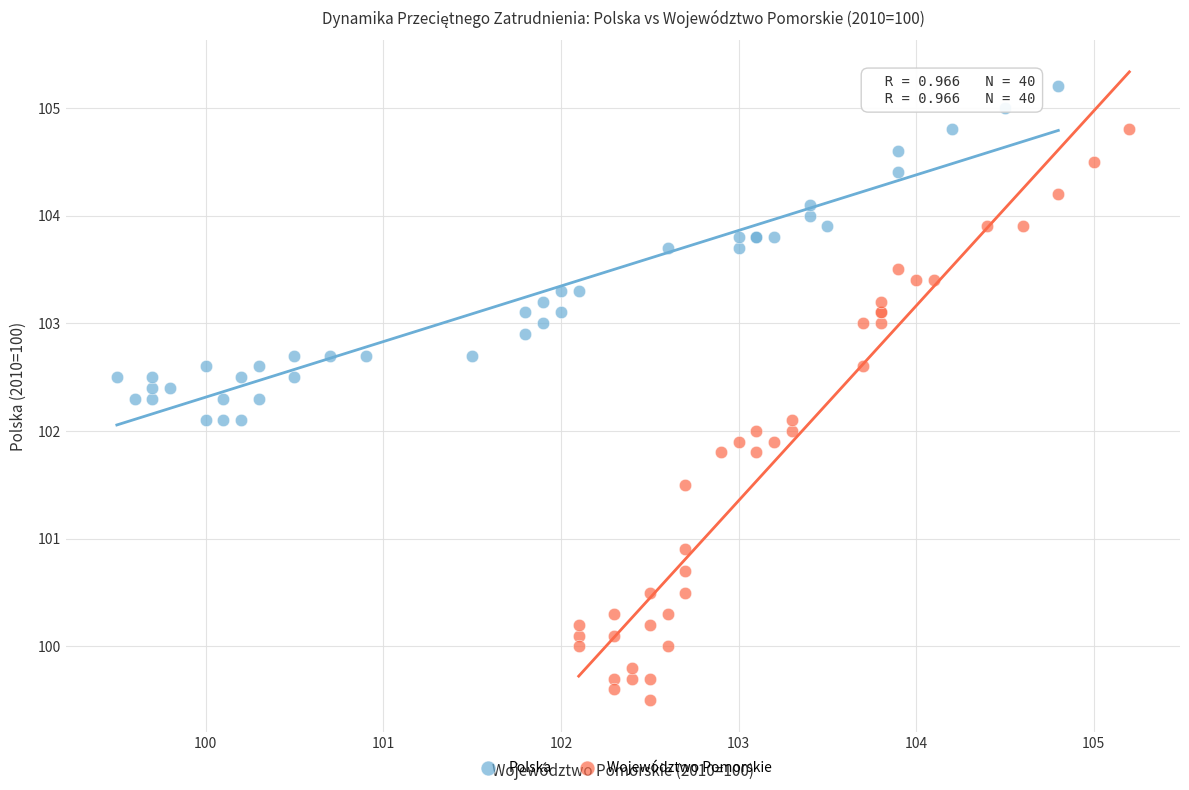

Which series contains the highest Y value?

Polska